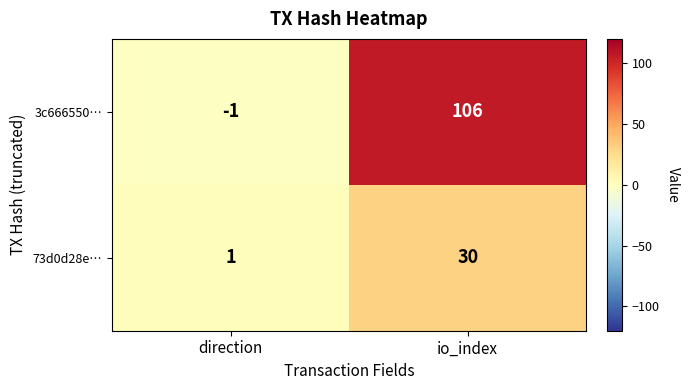

Which series has the widest spread of values?

3c666550…